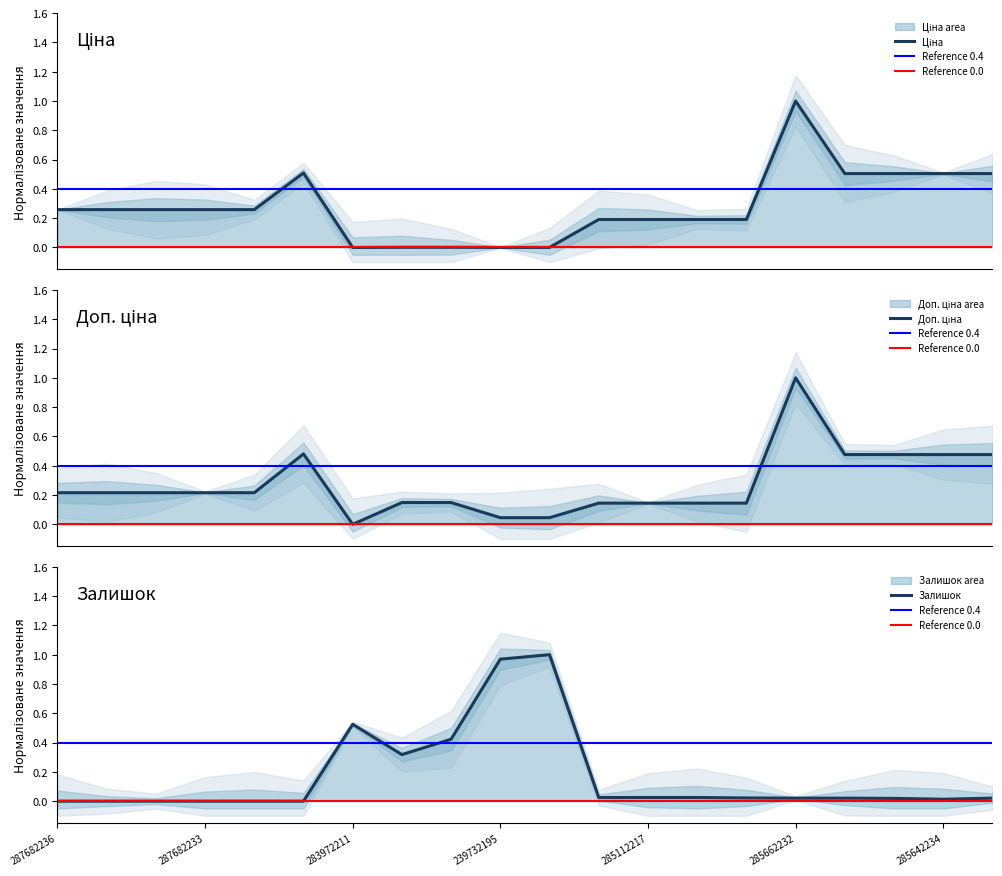

How many values in Доп. ціна are above zero?

19